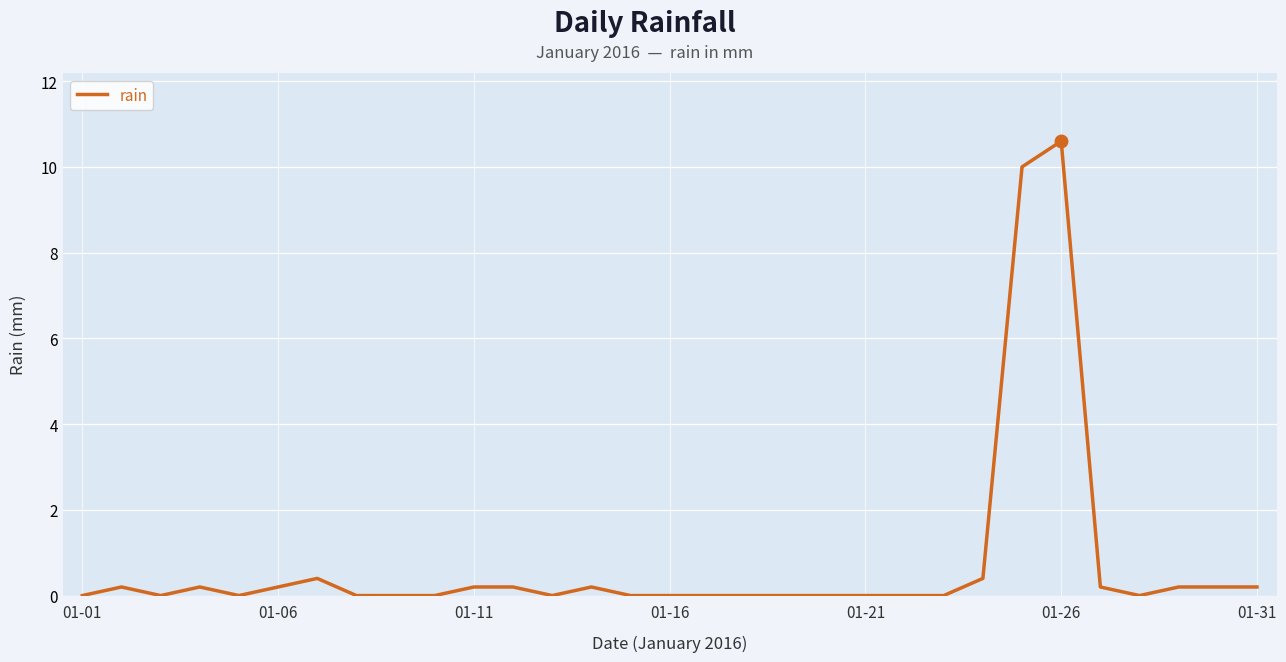

What is the difference between the maximum and minimum values?

10.6